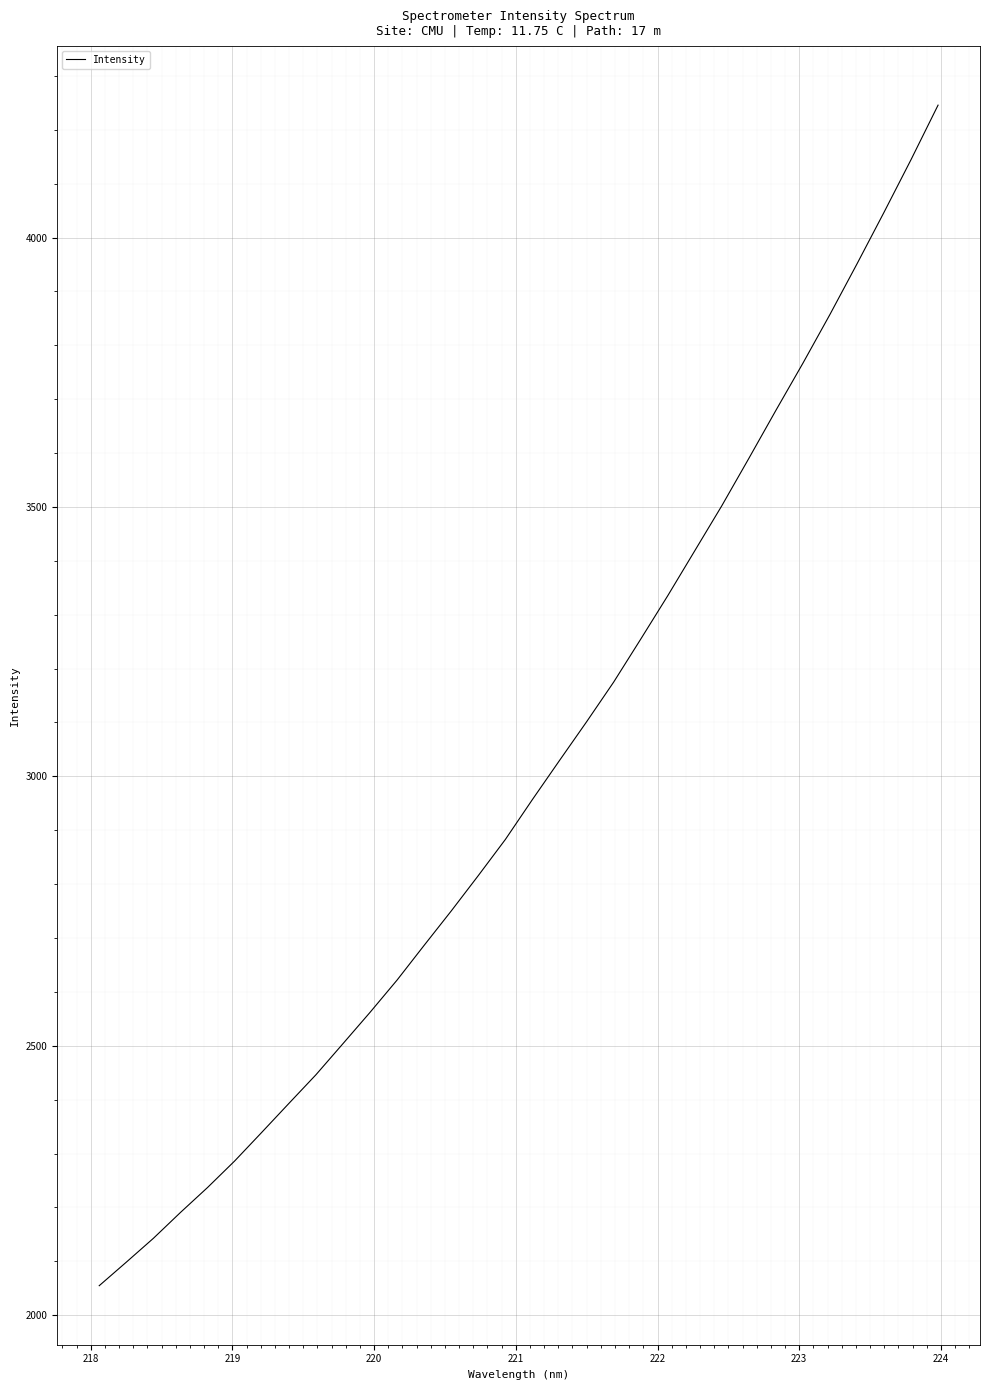

What is the maximum value shown in the chart?

4245.8